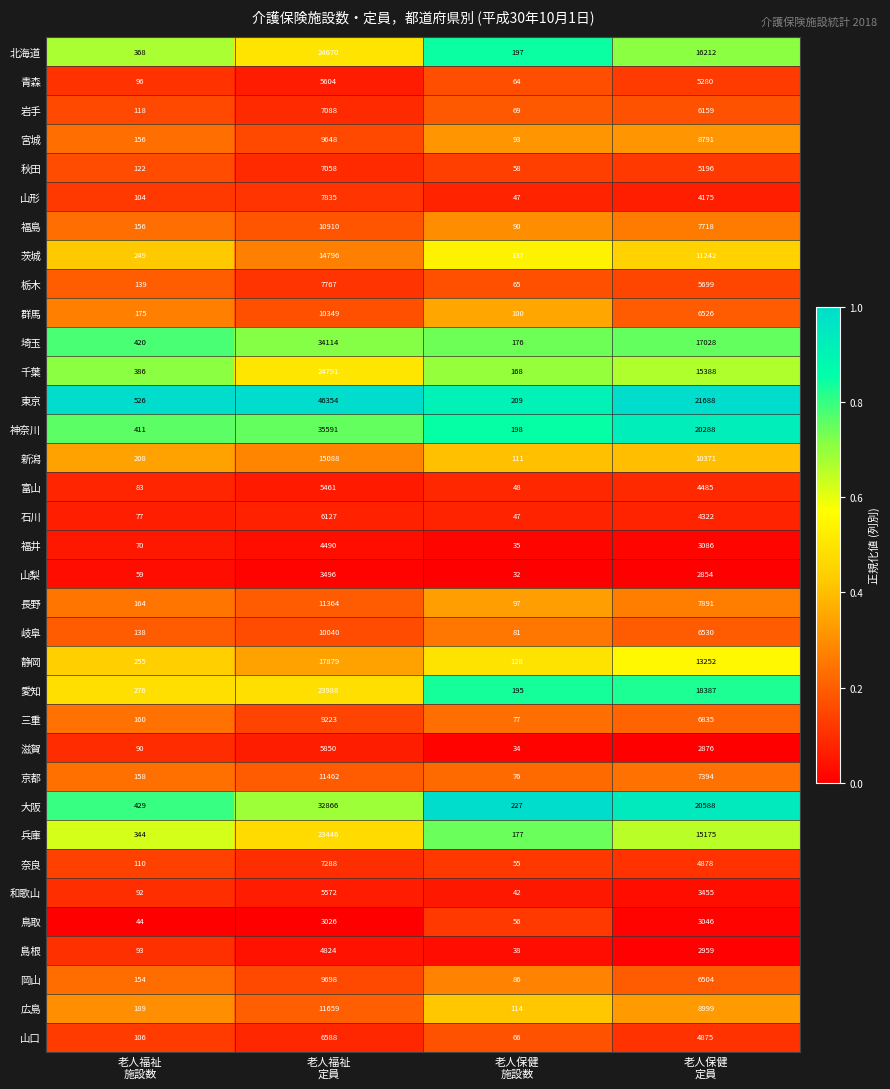

What is the greatest value displayed?

46354